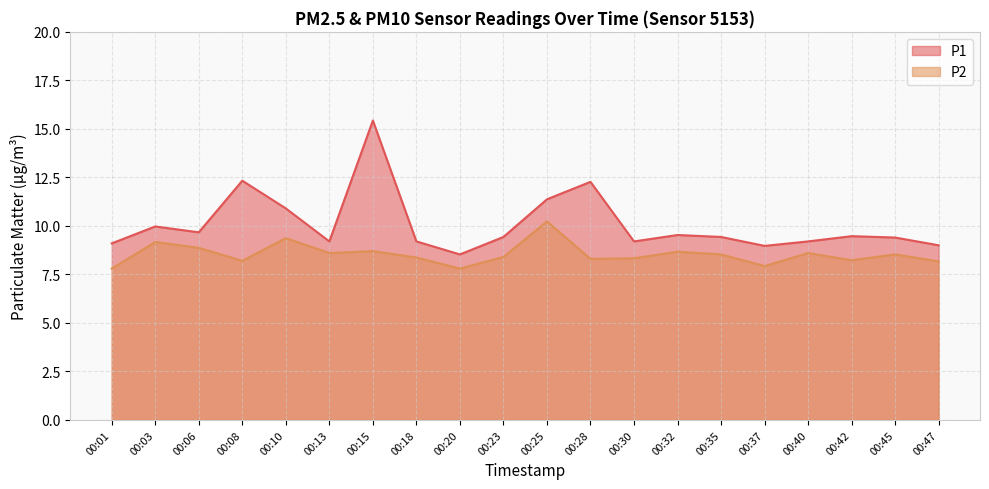

Is the value of P2 at 00:10 greater than the value of P1 at 00:28?

No